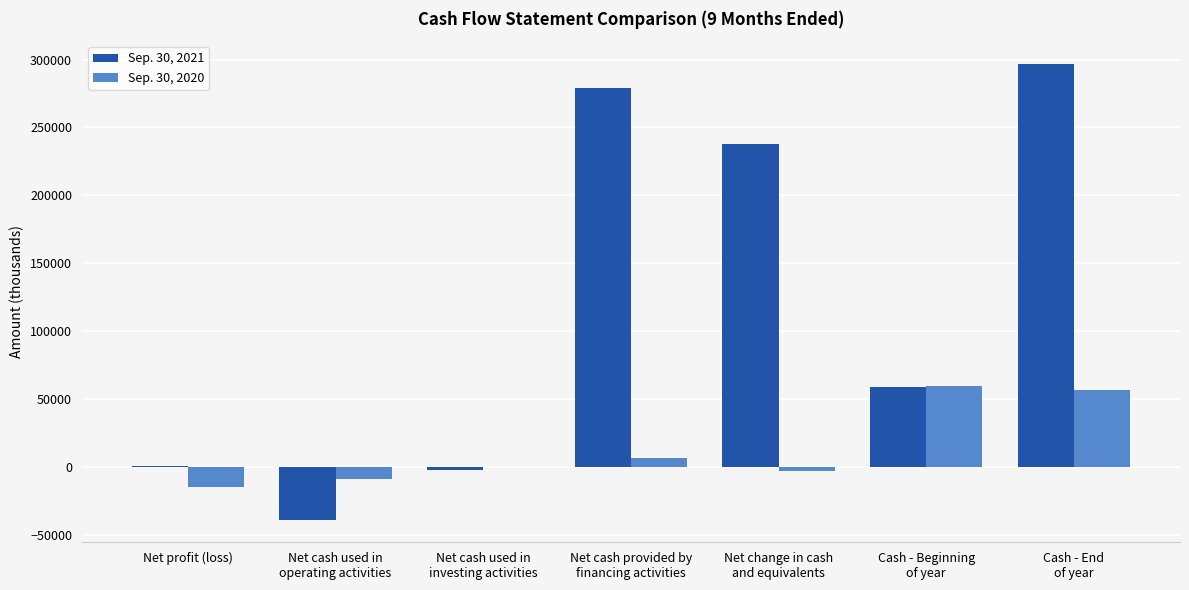

Is it true that Sep. 30, 2021 equals 398419 at Net cash provided by
financing activities?

False